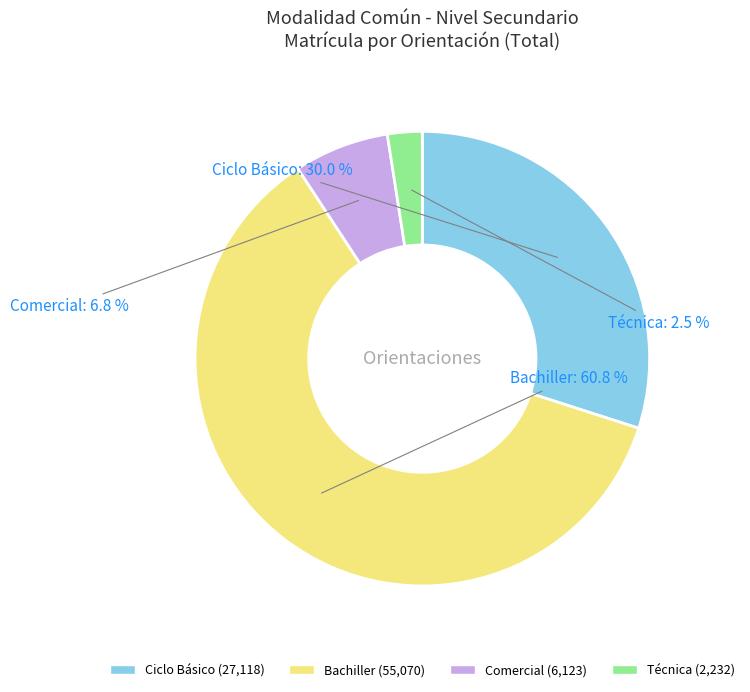

Count the number of slices in the pie.

4